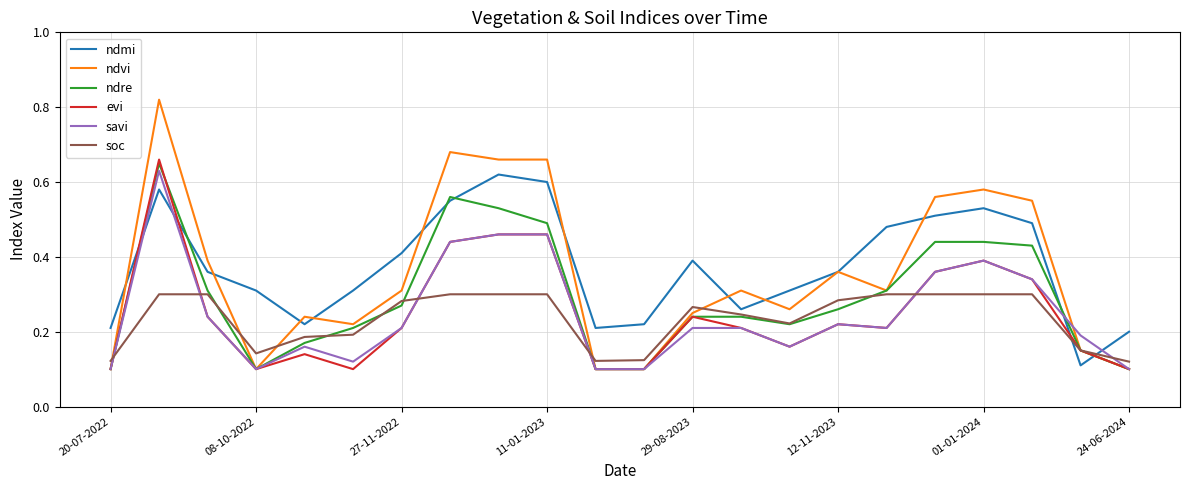

Which series ends up on top after the final intersection of ndmi and evi?

ndmi